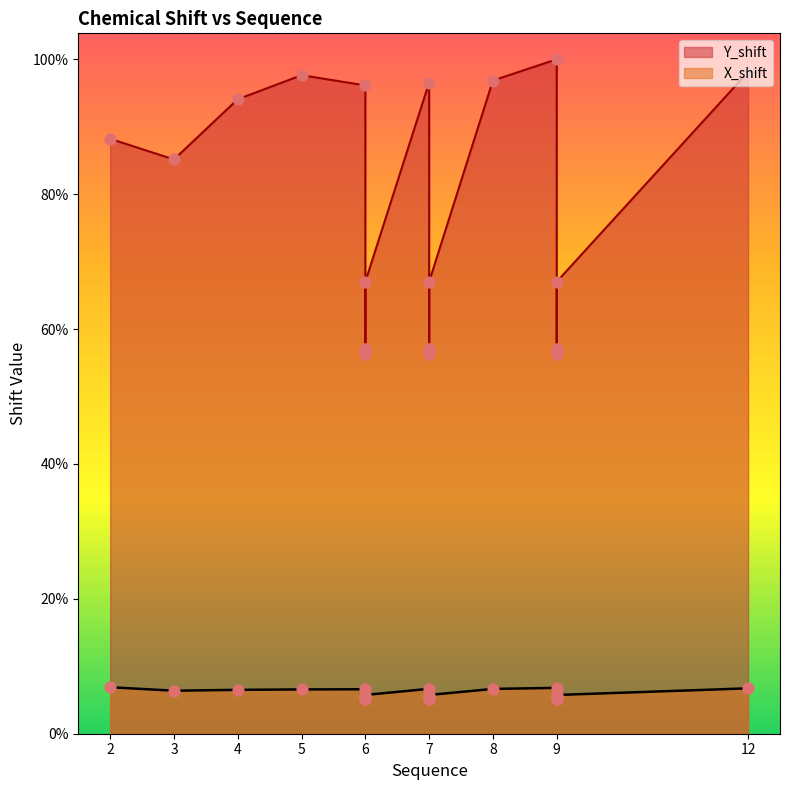

At which category is the sum across all series the highest?

9